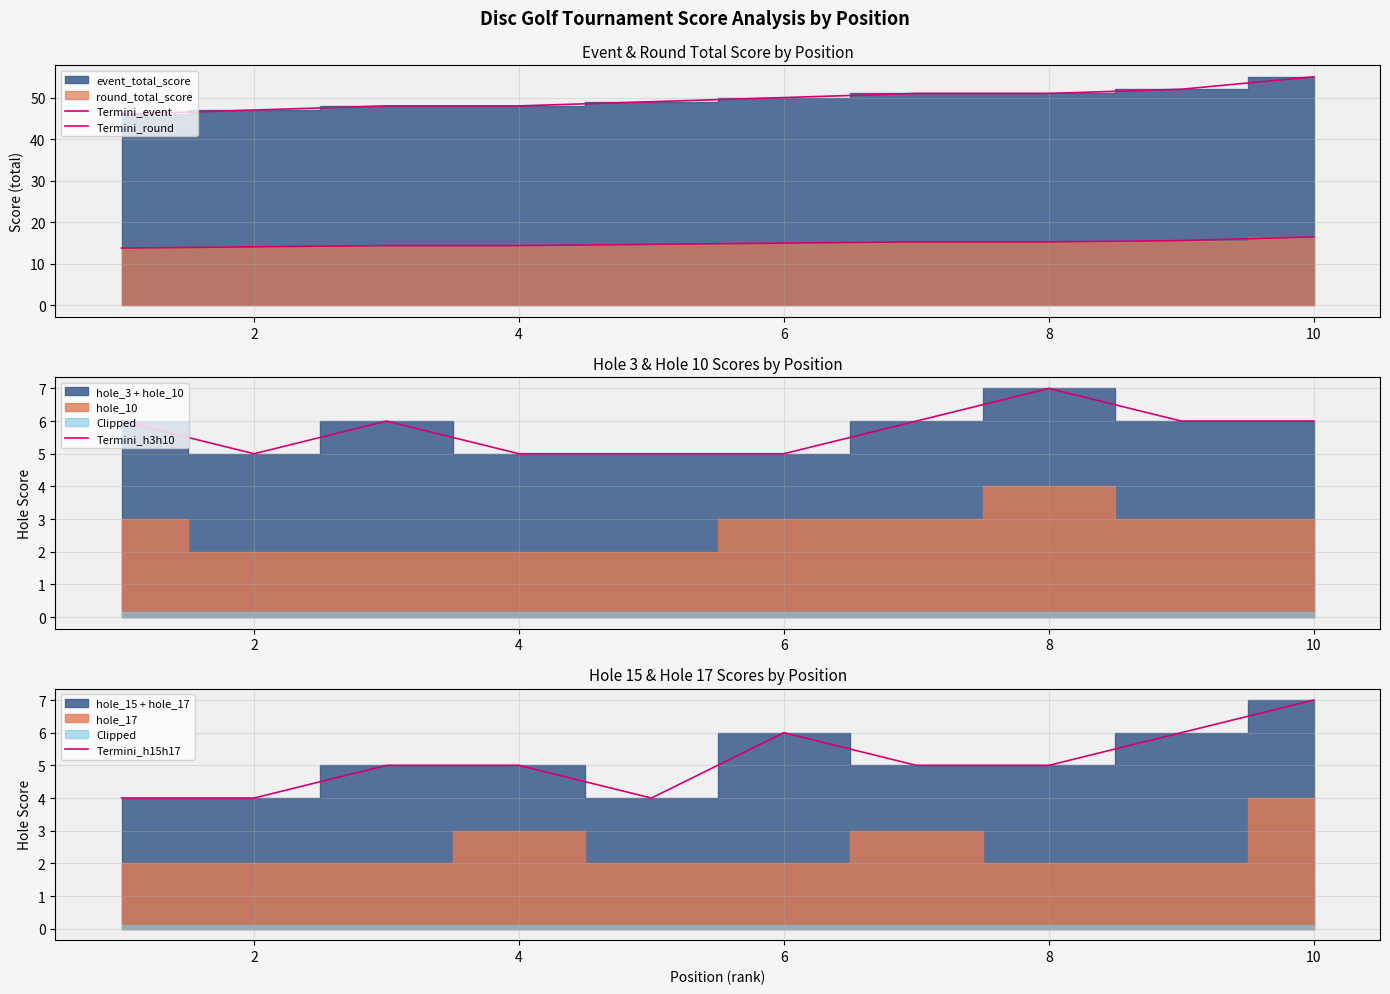

Is it true that Termini_h15h17 equals 3 at 6?

False